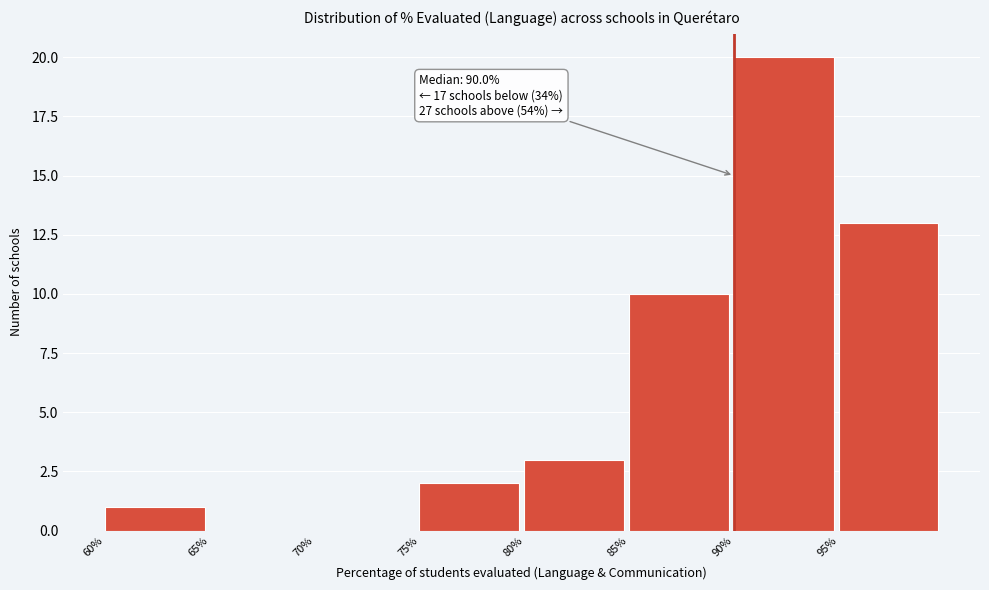

Which range on the x-axis has the tallest bar?

90 to 95